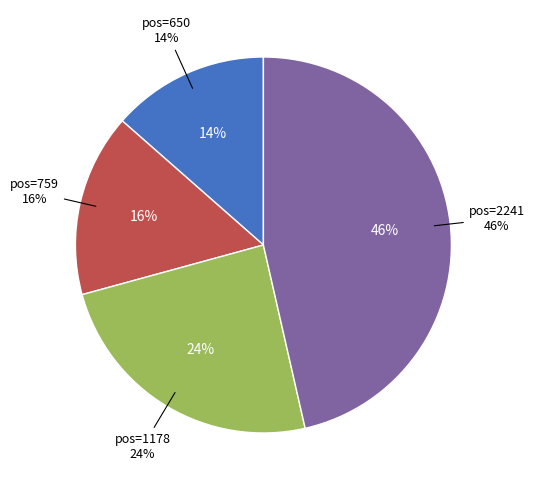

True or false: 759 accounts for 10% of the total.

False